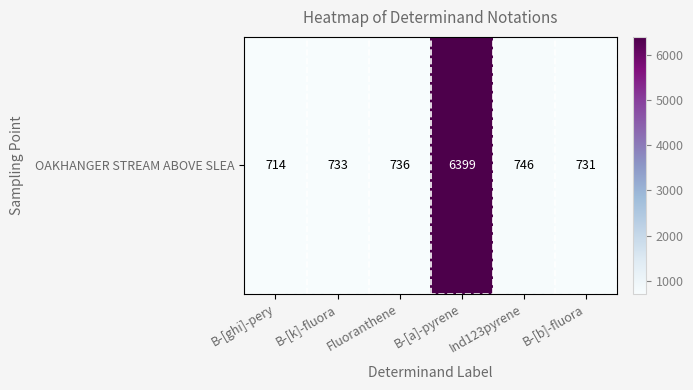

What is the smallest value displayed?

714